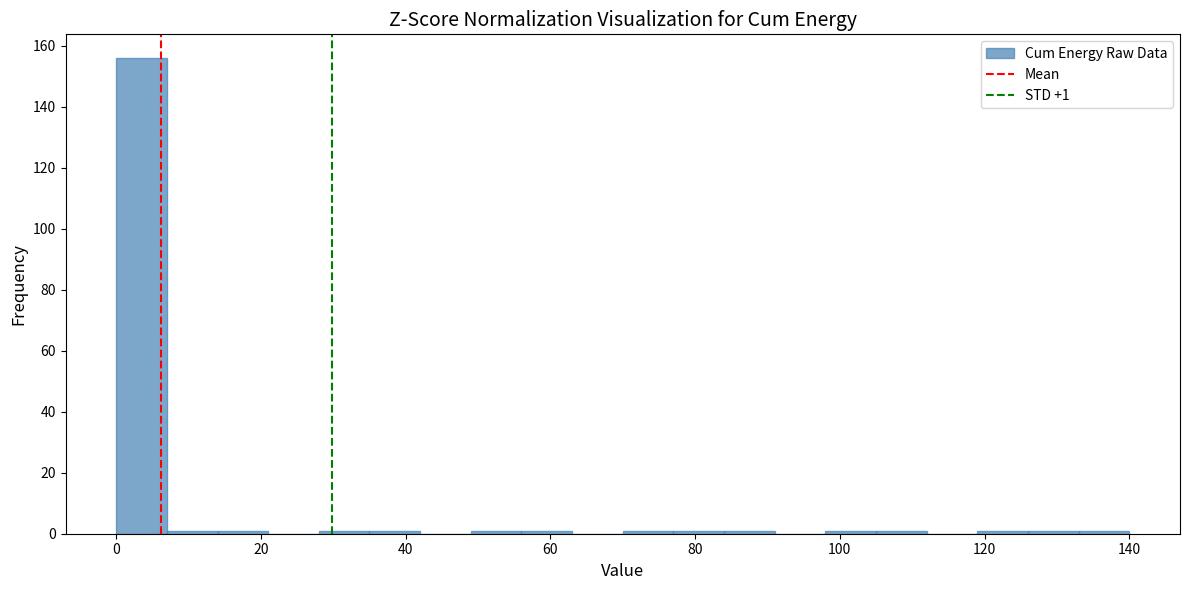

Read against the x-axis, roughly where is the centre of the tallest bar?

4